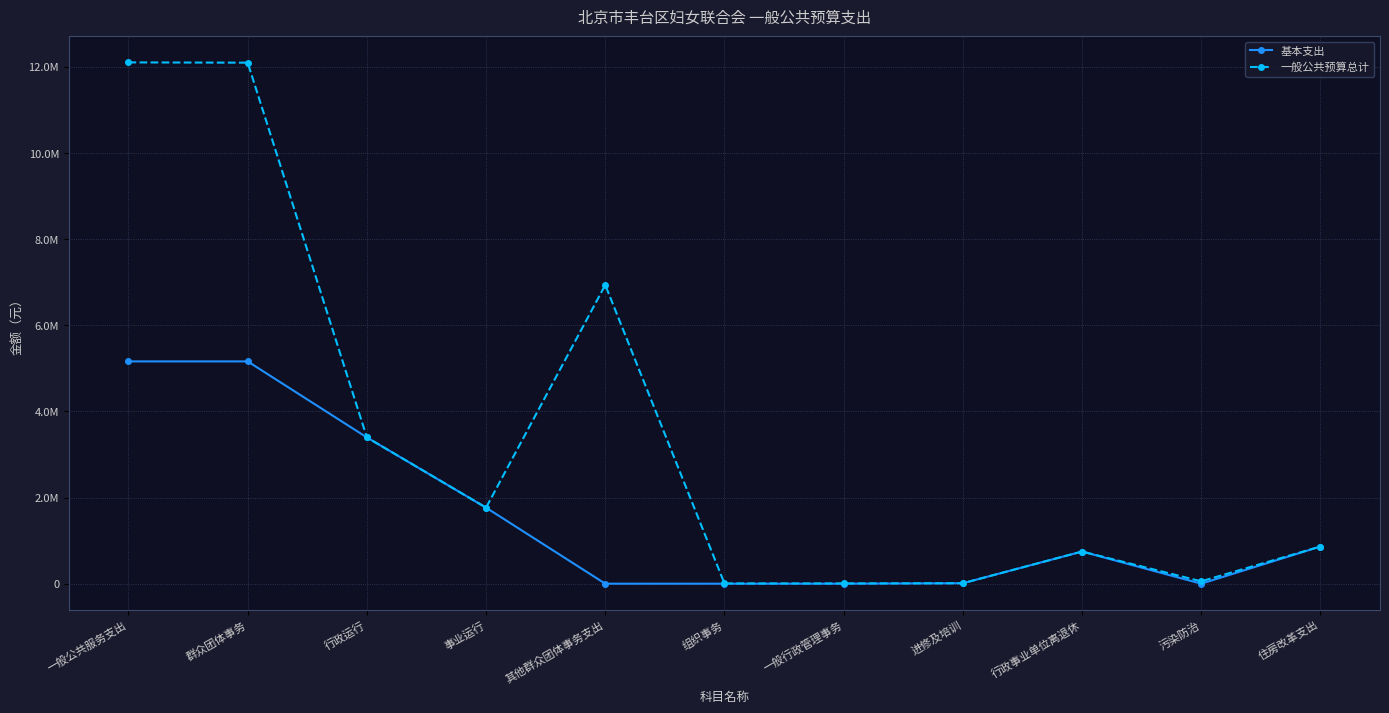

True or false: 一般公共预算总计 and 基本支出 intersect in this chart.

False